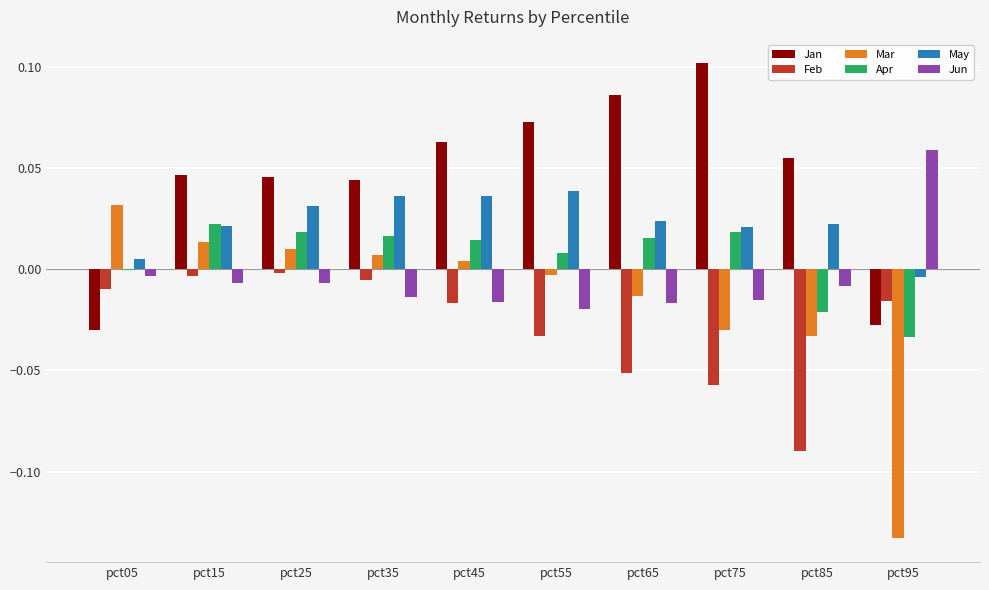

Are the bars grouped side by side (vs. stacked)?

Yes